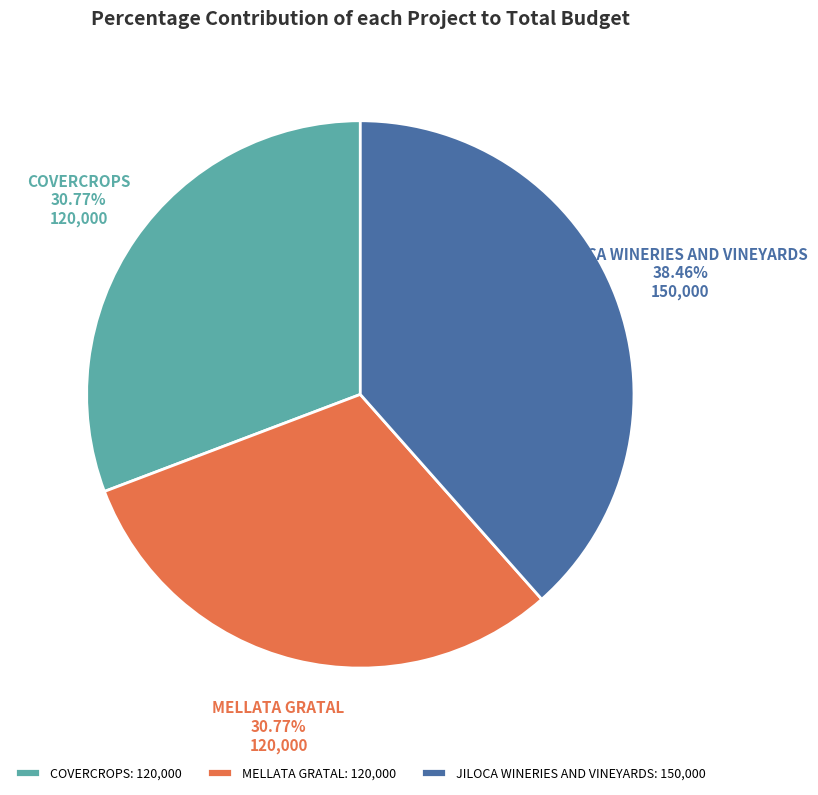

Which slice is the largest?

JILOCA WINERIES AND VINEYARDS